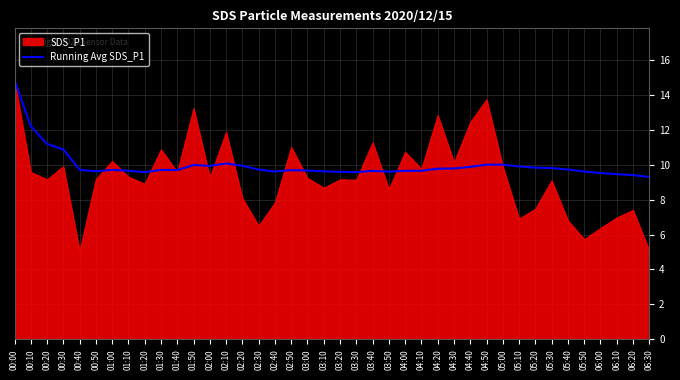

At which label is Running Avg SDS_P1 closest to 12?

00:10